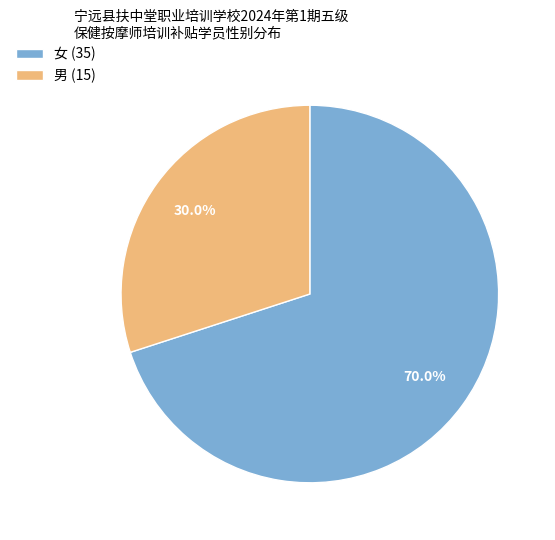

To the nearest percent, what portion does 男 represent?

30%